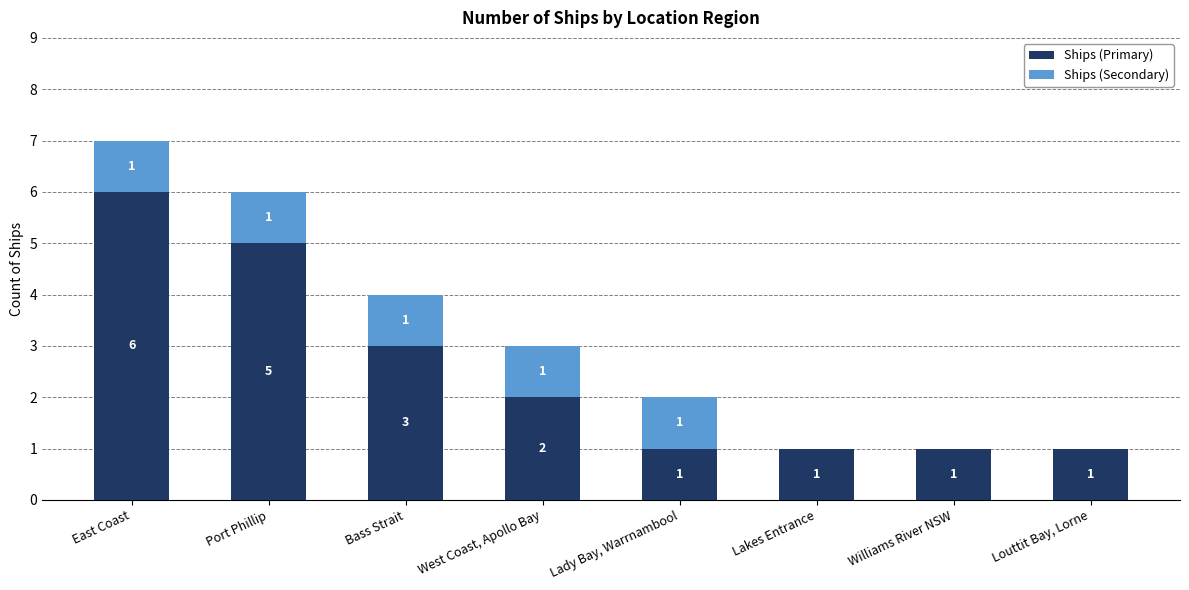

At which category is the sum across all series the highest?

East Coast